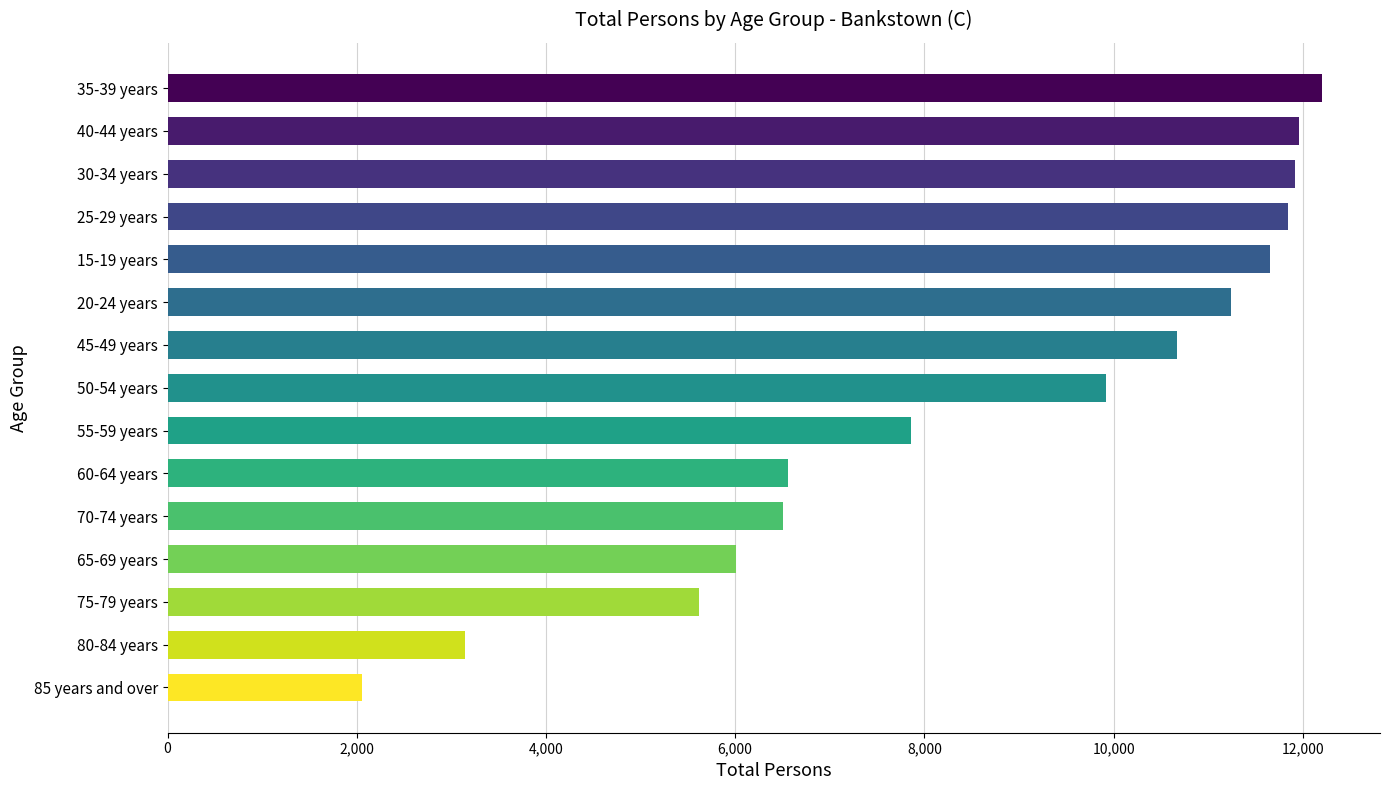

How many distinct data groups are displayed?

1